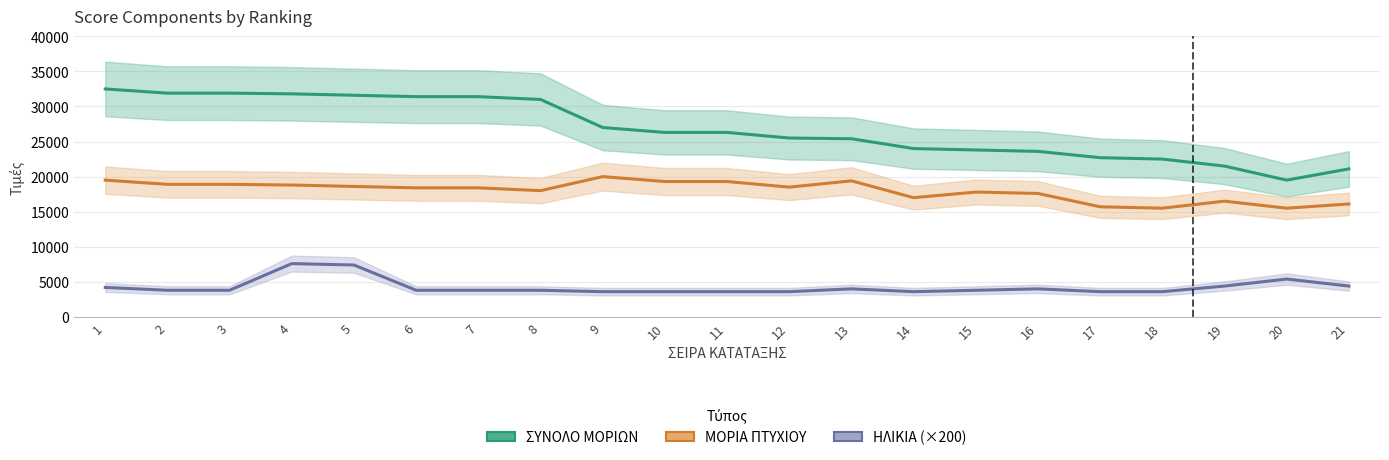

Reading left to right, list all the values displayed in this chart.

ΣΥΝΟΛΟ ΜΟΡΙΩΝ: 32500	31900	31900	31800	31600	31400	31400	31000	27000	26300	26300	25500	25400	24000	23800	23600	22700	22500	21500	19500	21100
ΜΟΡΙΑ ΠΤΥΧΙΟΥ: 19500	18900	18900	18800	18600	18400	18400	18000	20000	19300	19300	18500	19400	17000	17800	17600	15700	15500	16500	15500	16100
ΗΛΙΚΙΑ (×200): 4200	3800	3800	7600	7400	3800	3800	3800	3600	3600	3600	3600	4000	3600	3800	4000	3600	3600	4400	5400	4400